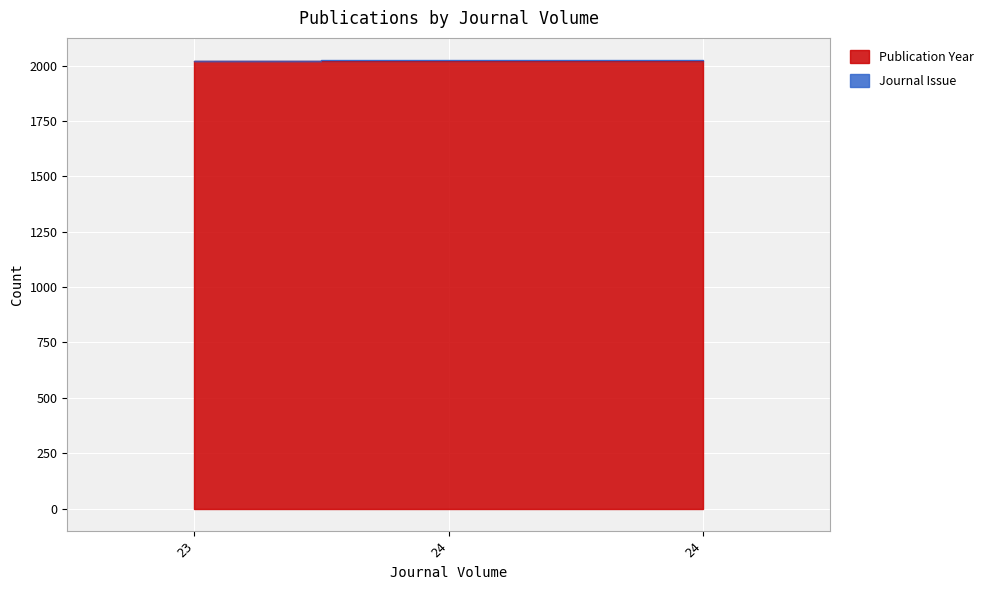

Approximately how many times larger is the value at 23 compared to 24?

1.0